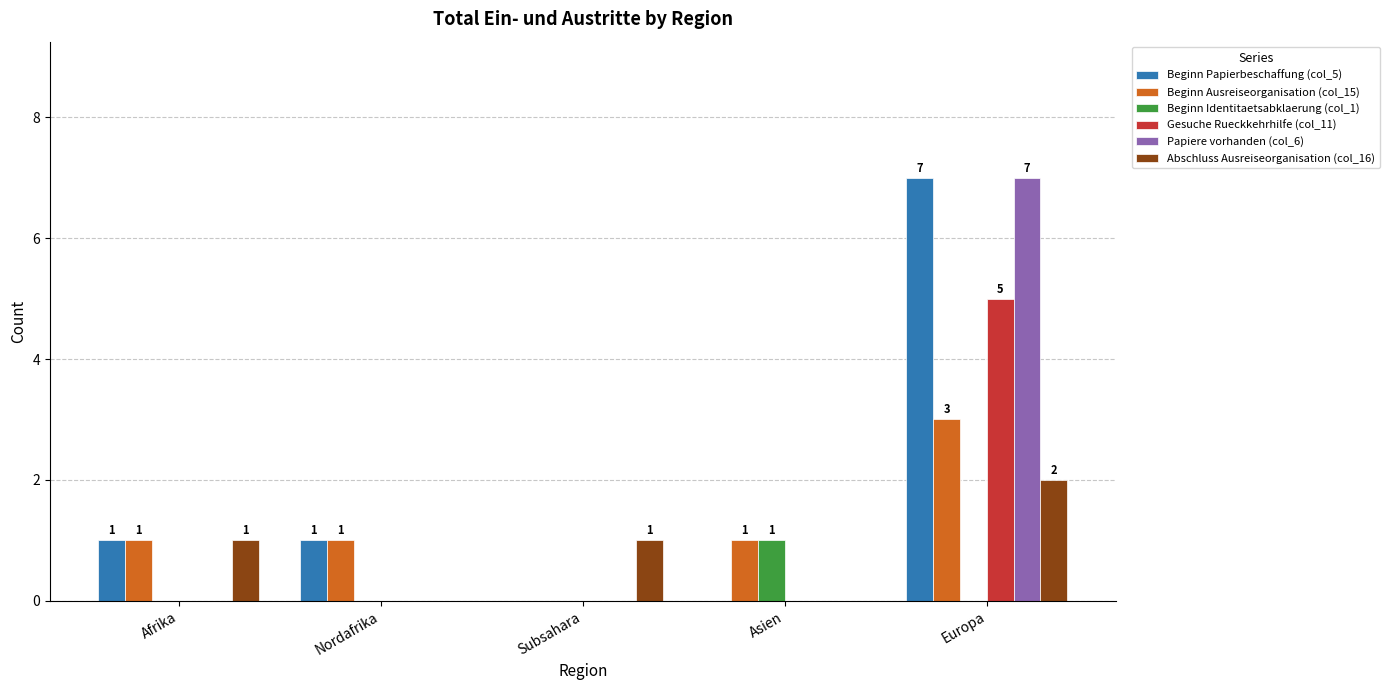

Reading left to right, list all the values displayed in this chart.

Beginn Papierbeschaffung (col_5): Afrika=1	Nordafrika=1	Subsahara=0	Asien=0	Europa=7
Beginn Ausreiseorganisation (col_15): Afrika=1	Nordafrika=1	Subsahara=0	Asien=1	Europa=3
Beginn Identitaetsabklaerung (col_1): Afrika=0	Nordafrika=0	Subsahara=0	Asien=1	Europa=0
Gesuche Rueckkehrhilfe (col_11): Afrika=0	Nordafrika=0	Subsahara=0	Asien=0	Europa=5
Papiere vorhanden (col_6): Afrika=0	Nordafrika=0	Subsahara=0	Asien=0	Europa=7
Abschluss Ausreiseorganisation (col_16): Afrika=1	Nordafrika=0	Subsahara=1	Asien=0	Europa=2